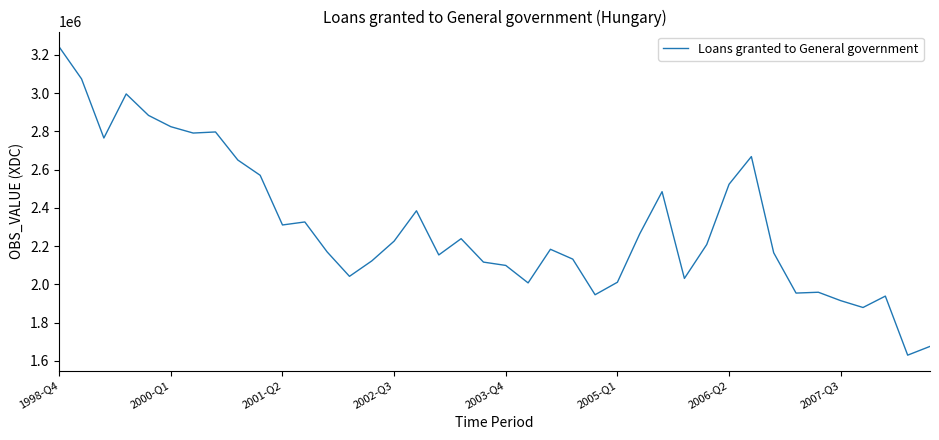

Does the chart have visible grid lines?

No